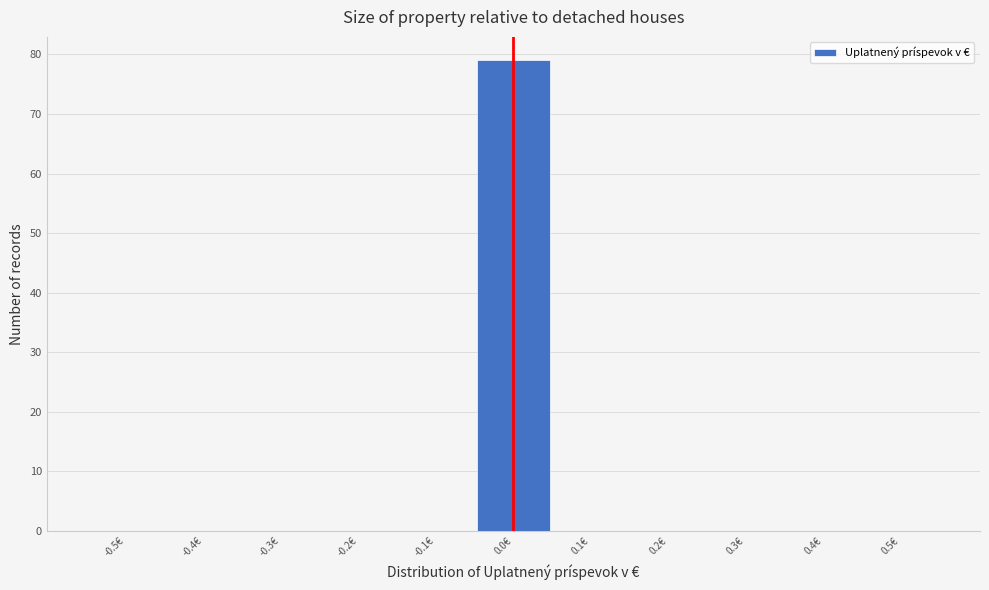

Reading right to left, list all the values displayed in this chart.

0.5€=0	0.4€=0	0.3€=0	0.2€=0	0.1€=0	0.0€=79	-0.1€=0	-0.2€=0	-0.3€=0	-0.4€=0	-0.5€=0